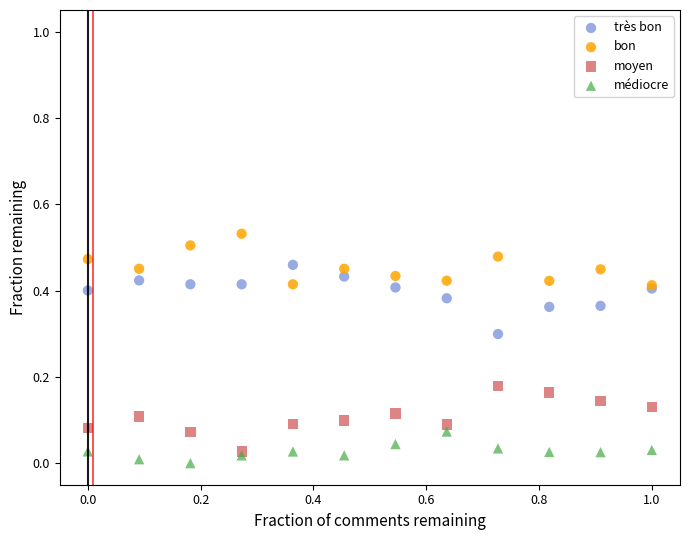

Which series contains the highest Y value?

bon